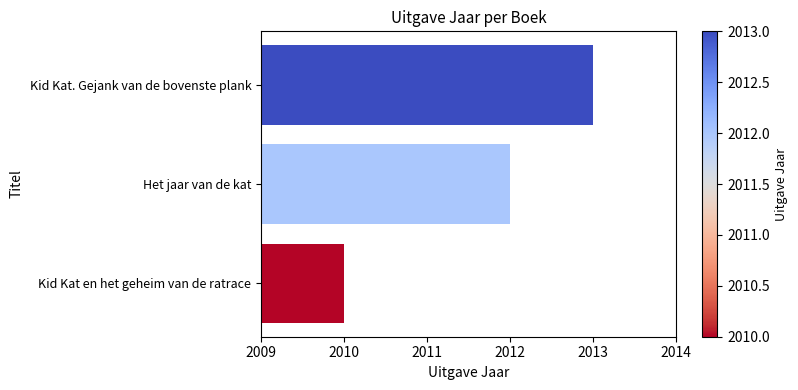

How many data points does each series have?

3